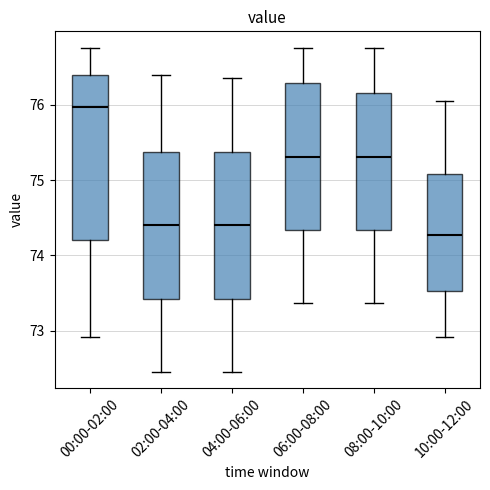

Which box has the highest median line?

00:00-02:00